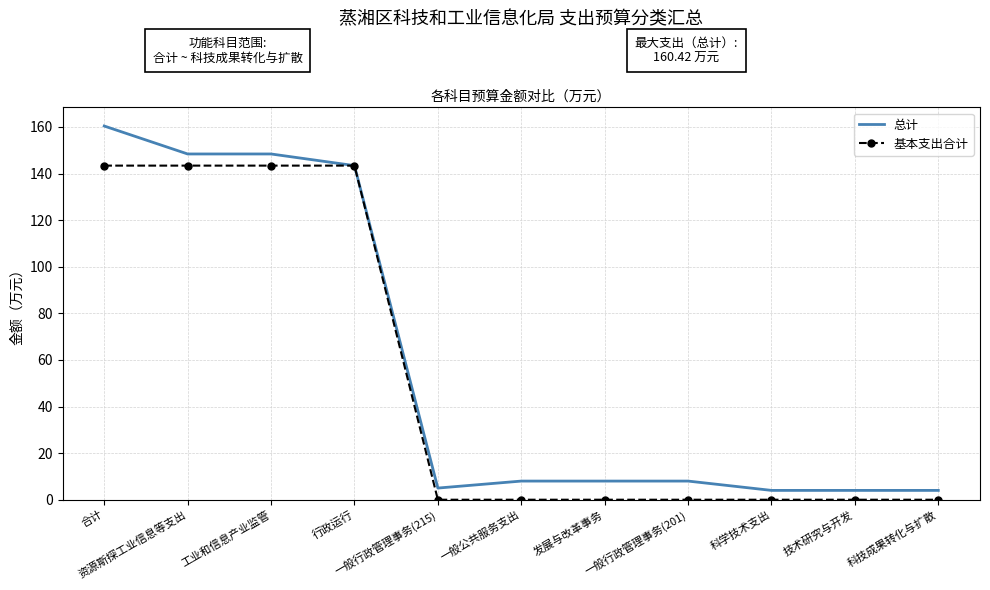

What is the maximum value shown in the chart?

160.4